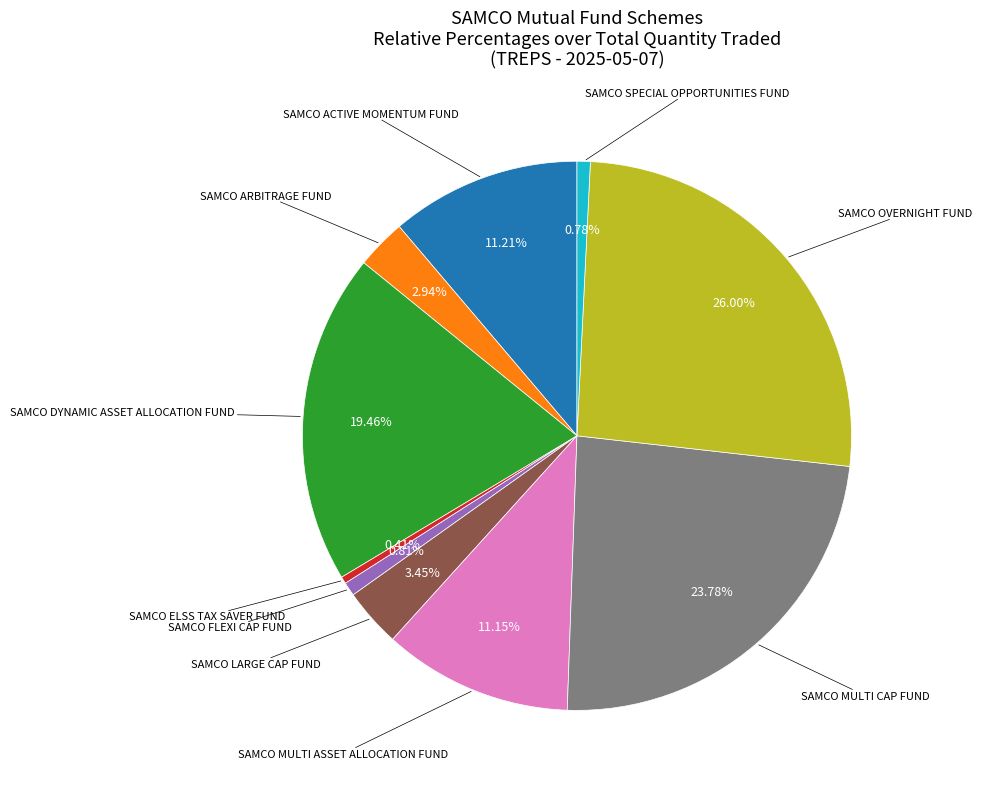

How many slices are in this pie chart?

10